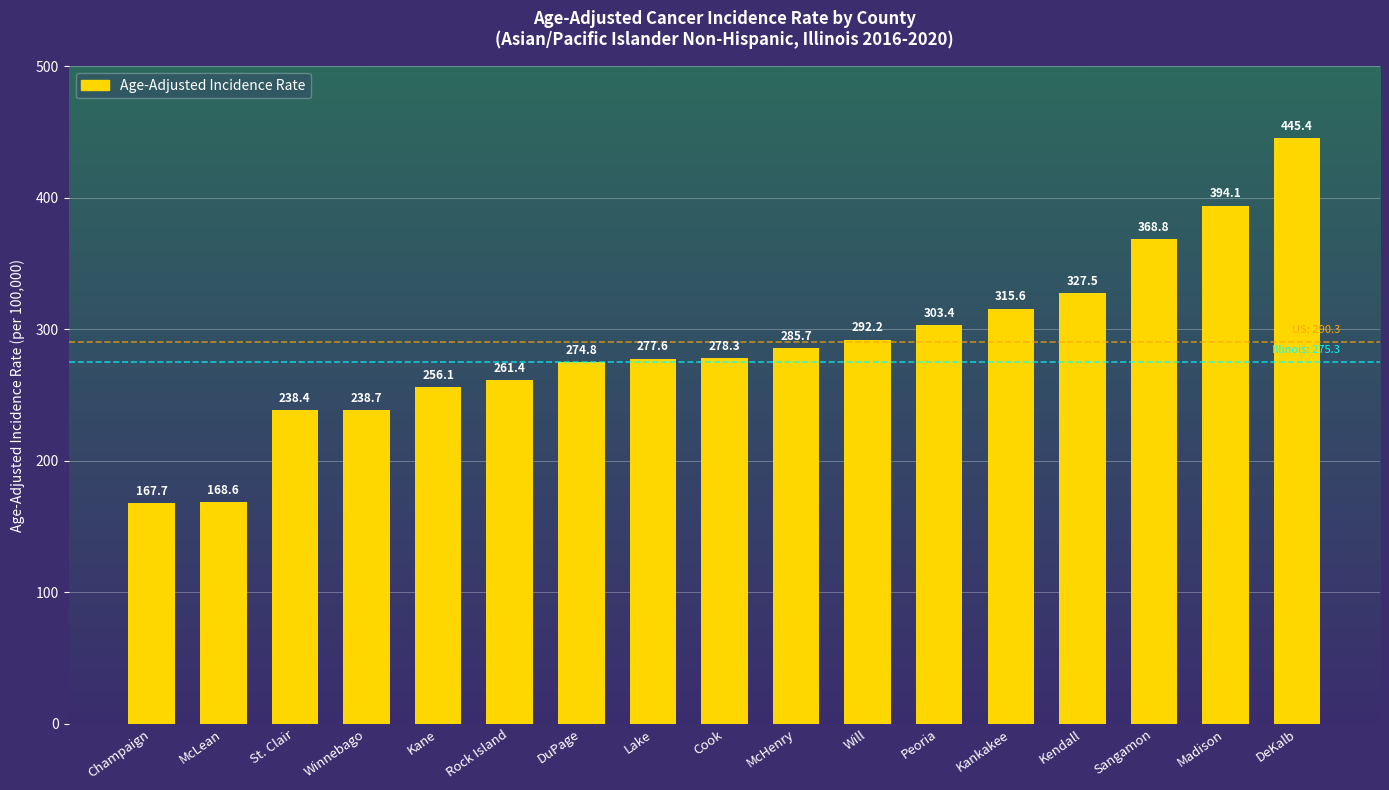

Rank the categories by value from highest to lowest.

DeKalb, Madison, Sangamon, Kendall, Kankakee, Peoria, Will, McHenry, Cook, Lake, DuPage, Rock Island, Kane, Winnebago, St. Clair, McLean, Champaign